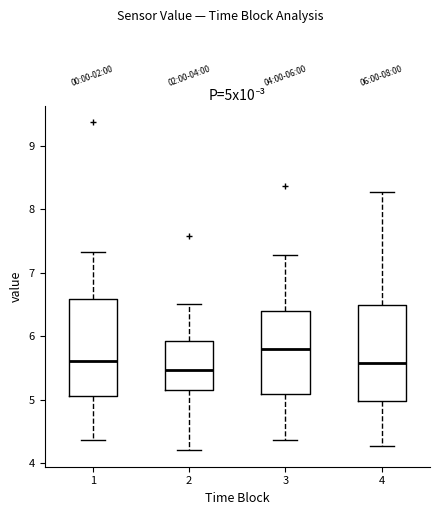

Which box has the lowest median line?

2